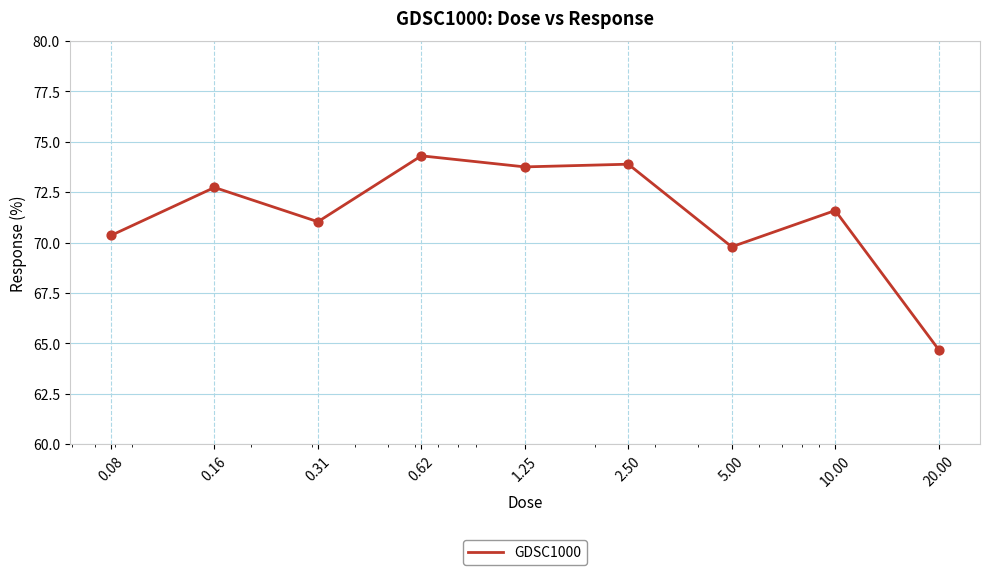

What is the maximum value shown in the chart?

74.3